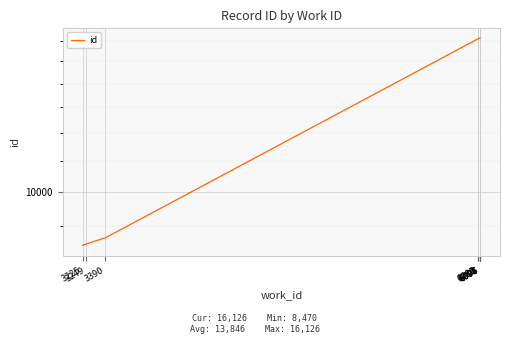

Is this an area chart (filled region under the line)?

No